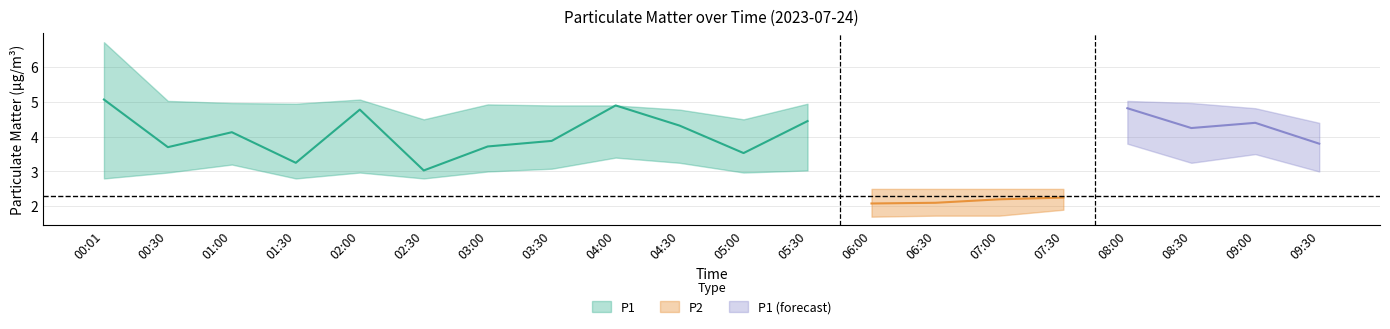

Which series has the widest spread of values?

P1_upper